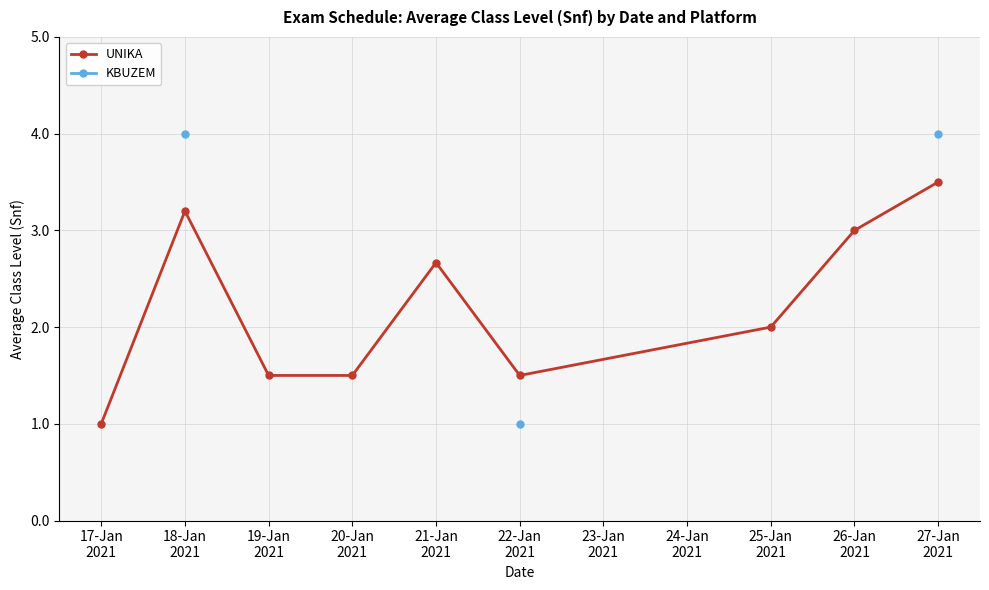

At which label does UNIKA reach its minimum?

17-Jan
2021